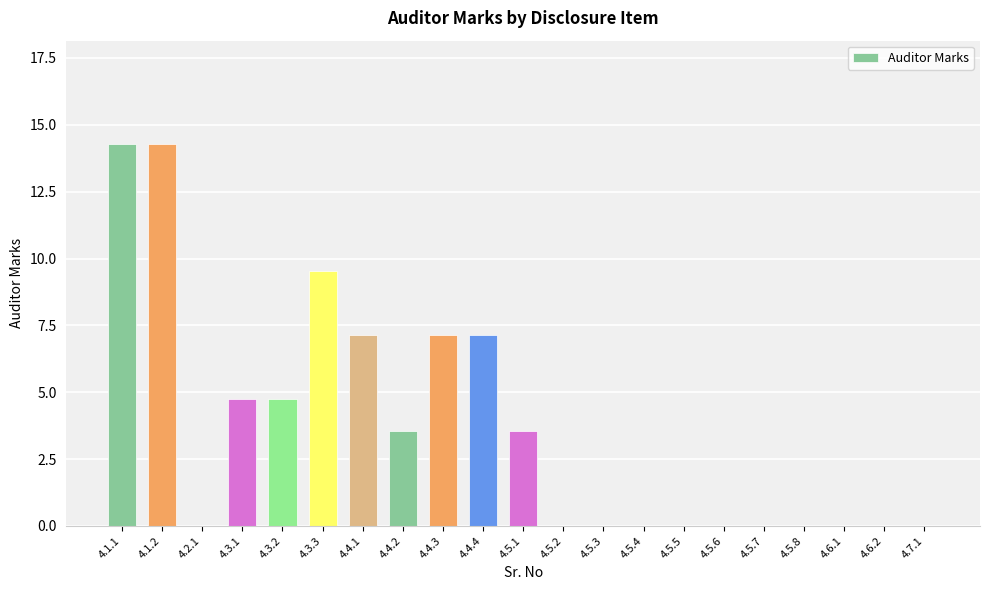

Reading left to right, what are all the values shown in this chart?

14.3	14.3	0.0	4.8	4.8	9.5	7.1	3.6	7.1	7.1	3.6	0.0	0.0	0.0	0.0	0.0	0.0	0.0	0.0	0.0	0.0